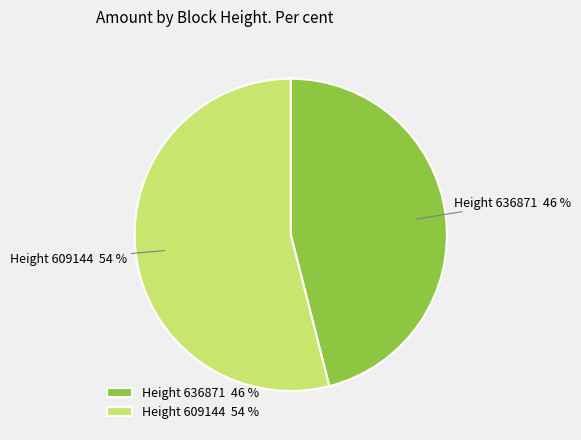

To the nearest percent, what is the difference between the largest and smallest slice percentages?

8%